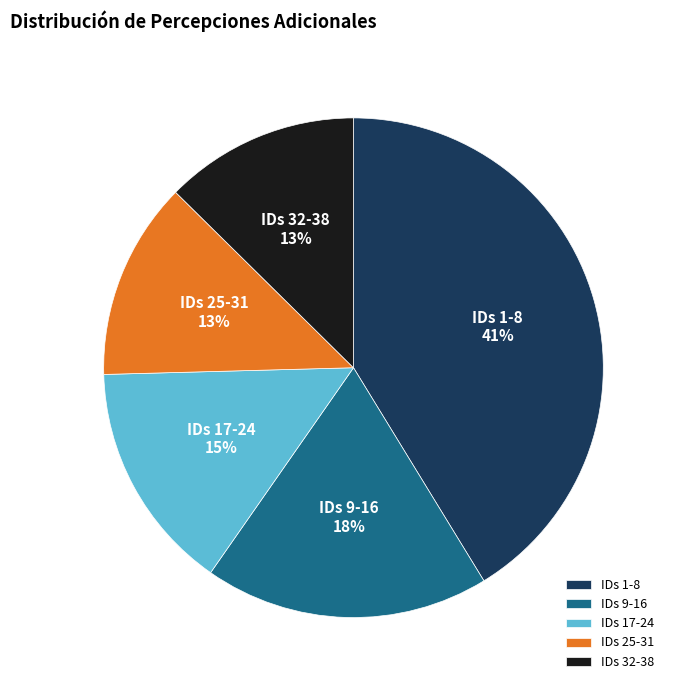

To the nearest percent, what portion does IDs 32-38 represent?

13%